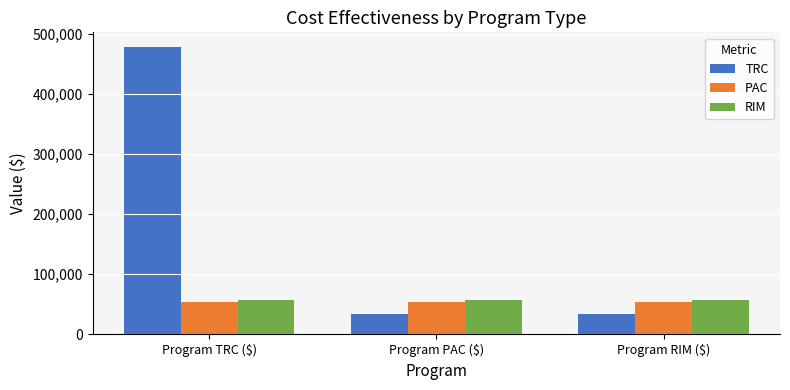

What position from the right is Program TRC ($)?

3